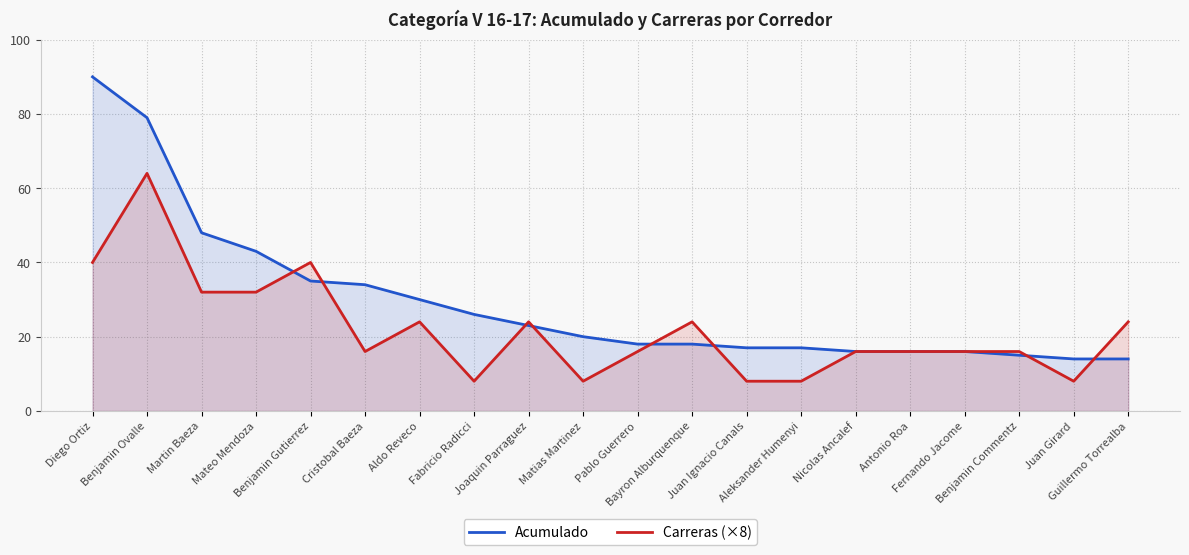

Where do Carreras (×8) and Acumulado first cross each other?

Mateo Mendoza and Benjamin Gutierrez